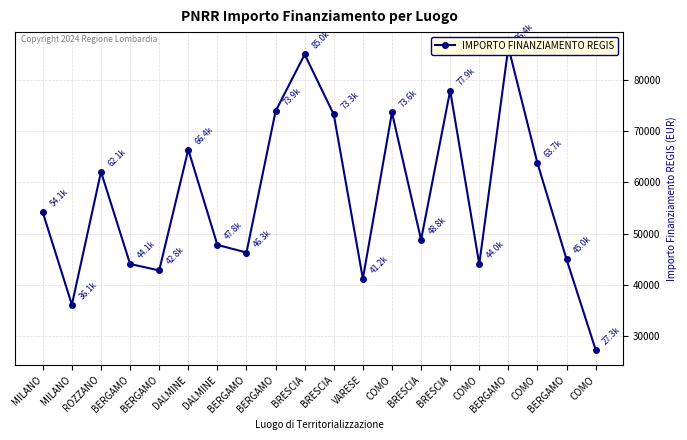

Reading left to right, list all the values displayed in this chart.

MILANO=54144.9	MILANO=36123.8	ROZZANO=62062.4	BERGAMO=44080.6	BERGAMO=42816.5	DALMINE=66393.6	DALMINE=47794.5	BERGAMO=46312.5	BERGAMO=73886.6	BRESCIA=84977.9	BRESCIA=73250.1	VARESE=41196.6	COMO=73636.1	BRESCIA=48776.3	BRESCIA=77926.5	COMO=44036.1	BERGAMO=86371.0	COMO=63747.5	BERGAMO=44978.7	COMO=27342.9